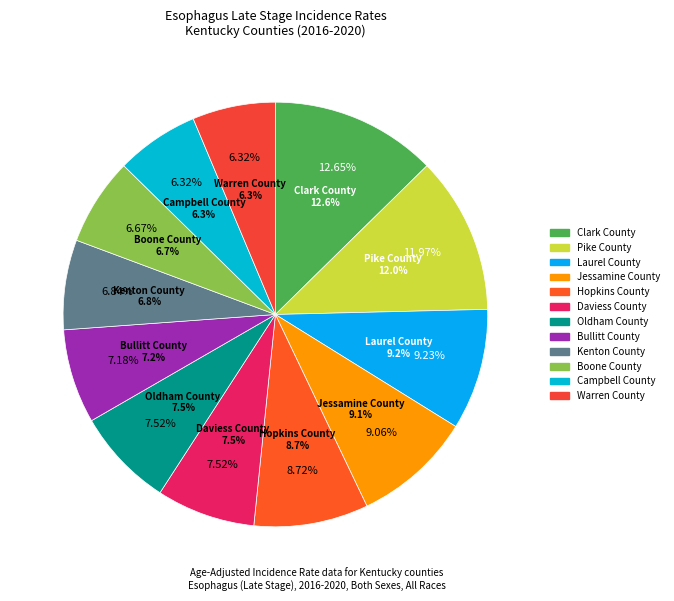

How many segments does this pie chart have?

12